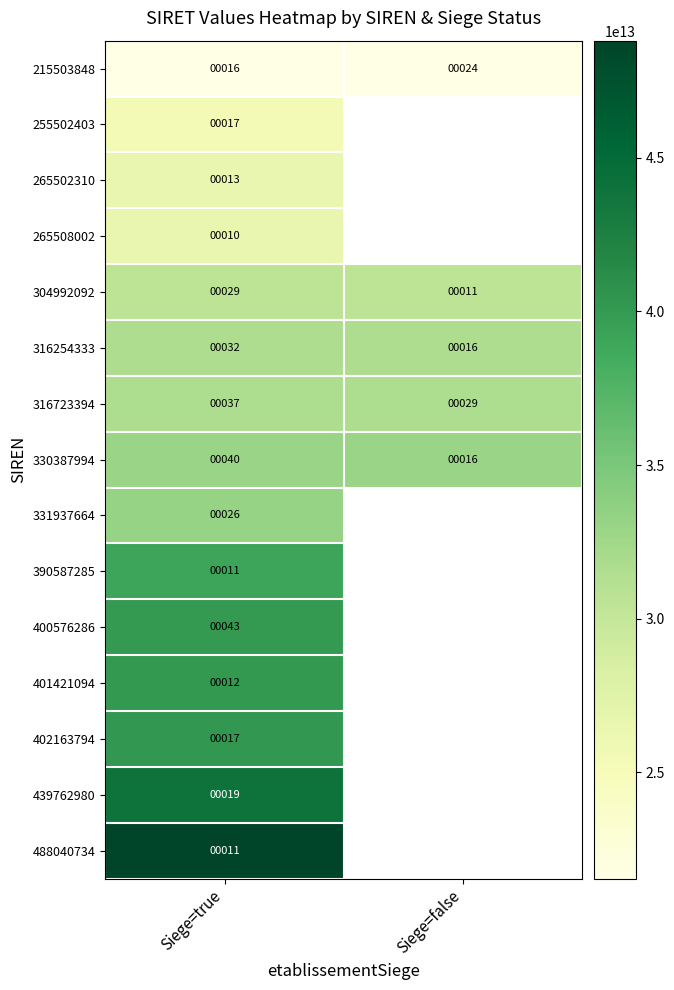

At which category is the sum across all series the highest?

Siege=true